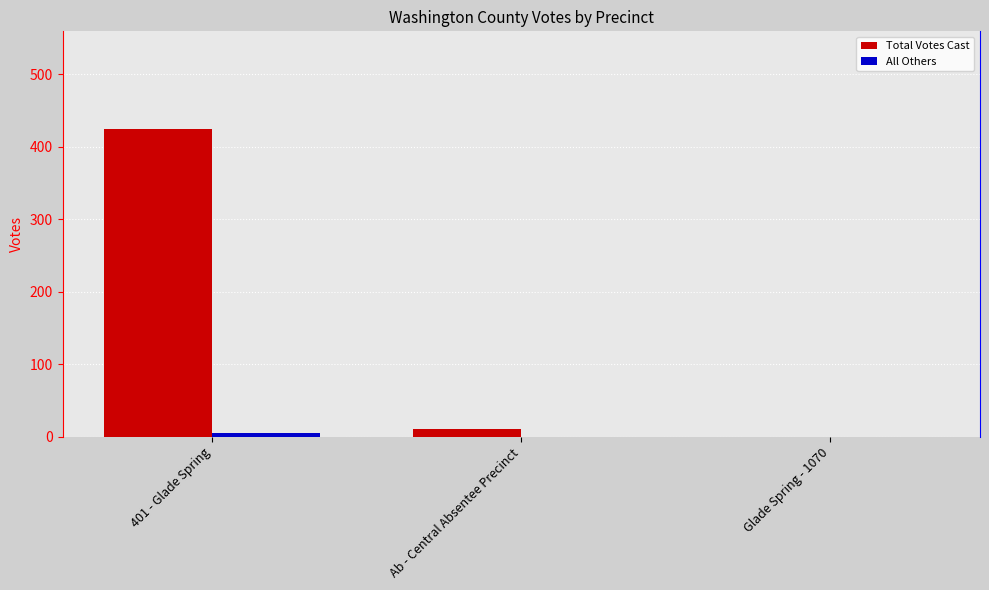

True or false: Total Votes Cast has a value of 0 at Glade Spring - 1070.

True